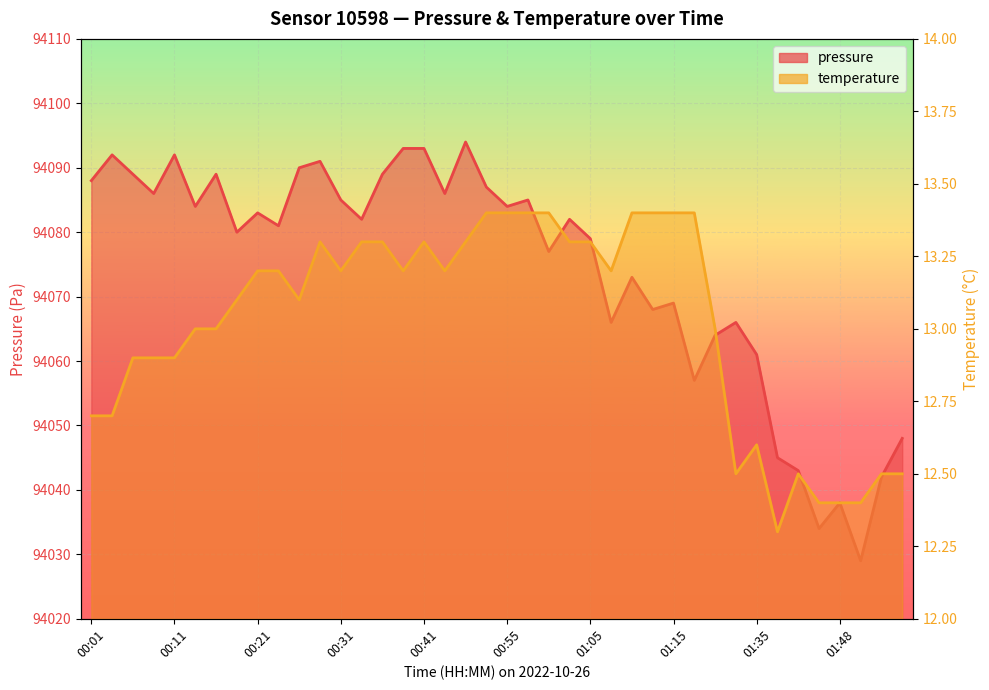

List the series in order of their overall mean, highest first.

pressure, temperature